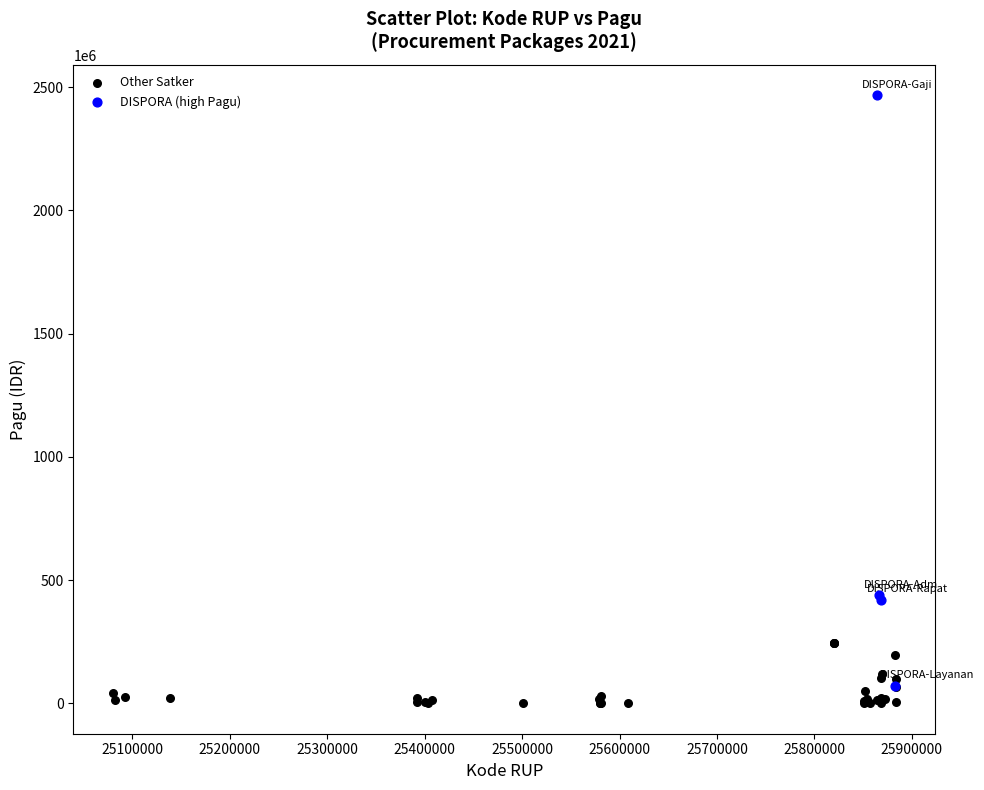

Which series contains the highest Y value?

DISPORA (high Pagu)